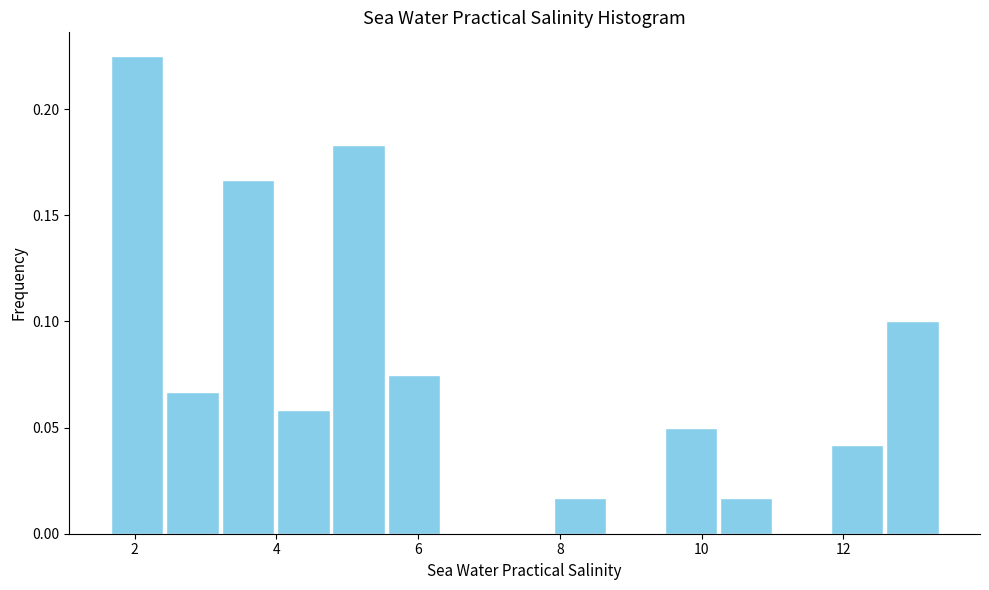

Around what value on the x-axis is the tallest bar? Give the approximate position of its centre, as read against the axis.

2.0